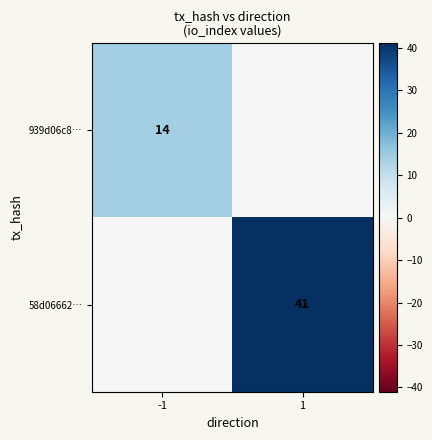

At which category does the chart reach its minimum across all series?

1